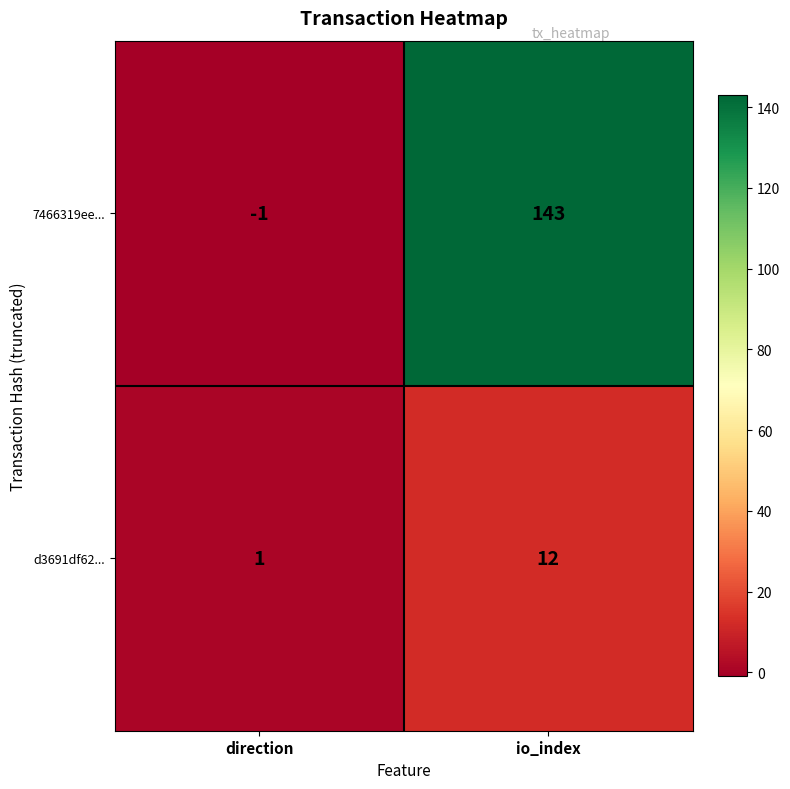

Rank the series by their maximum value, from lowest to highest.

d3691df62..., 7466319ee...